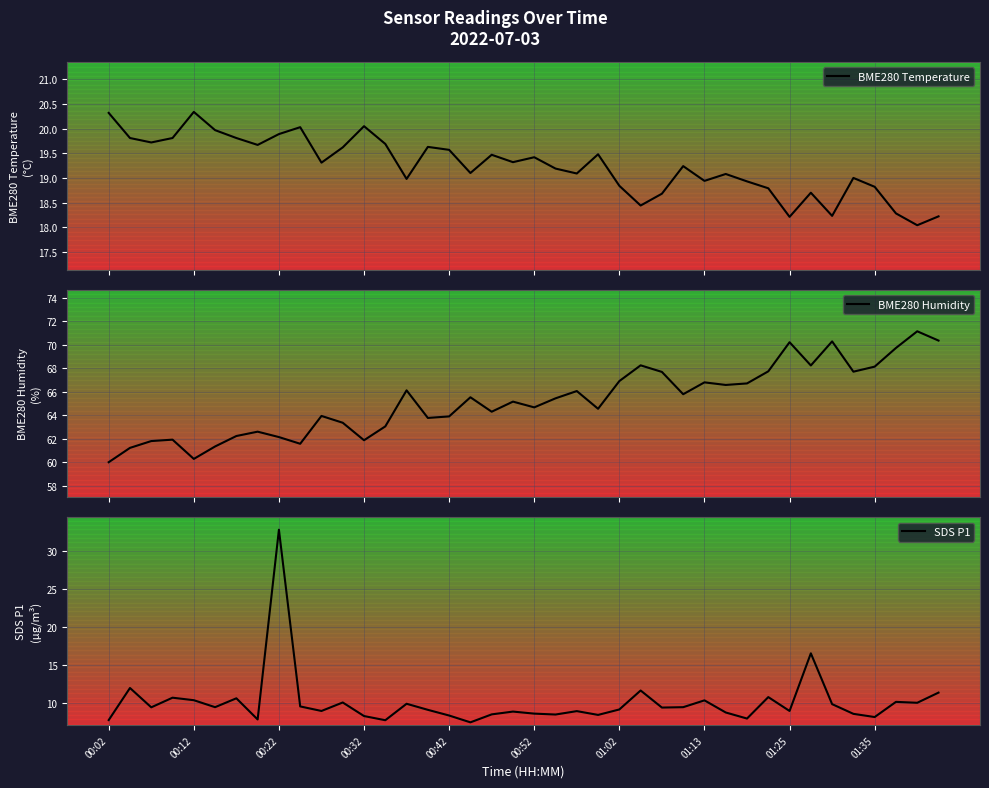

Read the BME280 Temperature value at 15.

19.6